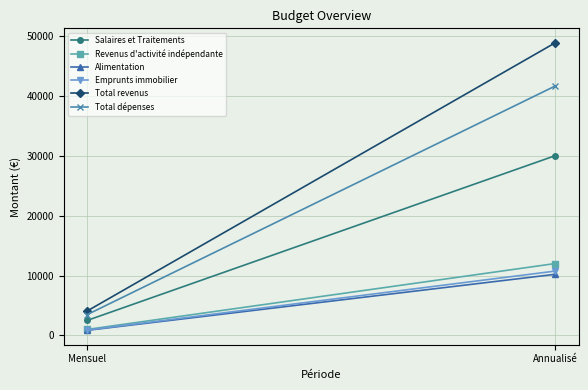

Reading left to right, extract all data points from this chart.

Salaires et Traitements: 2500	30000
Revenus d'activité indépendante: 1000	12000
Alimentation: 850	10200
Emprunts immobilier: 895	10740
Total revenus: 4070	48840
Total dépenses: 3469	41628